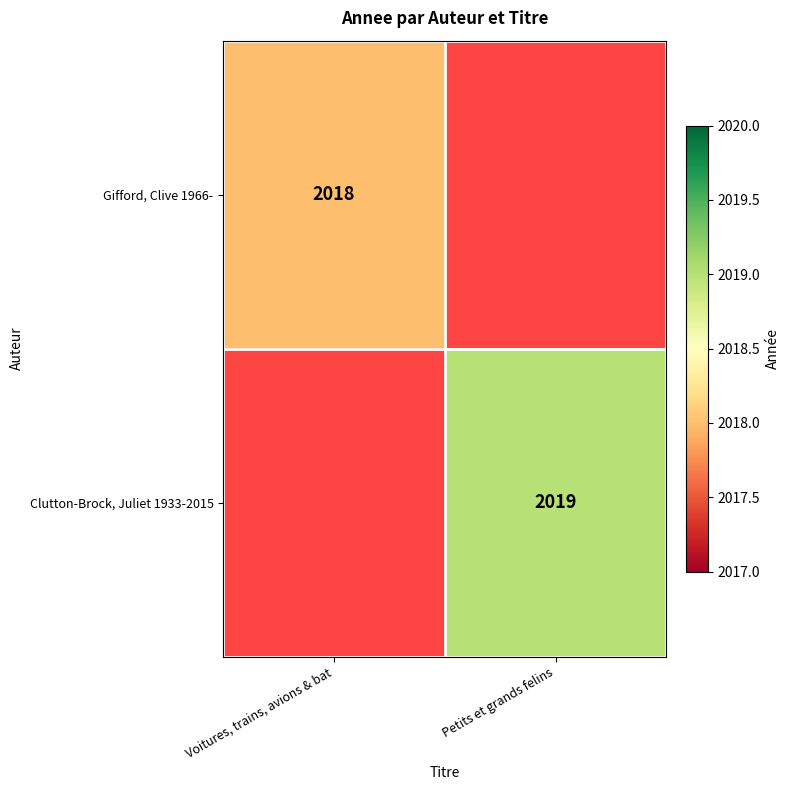

Count the number of categories in the chart.

2